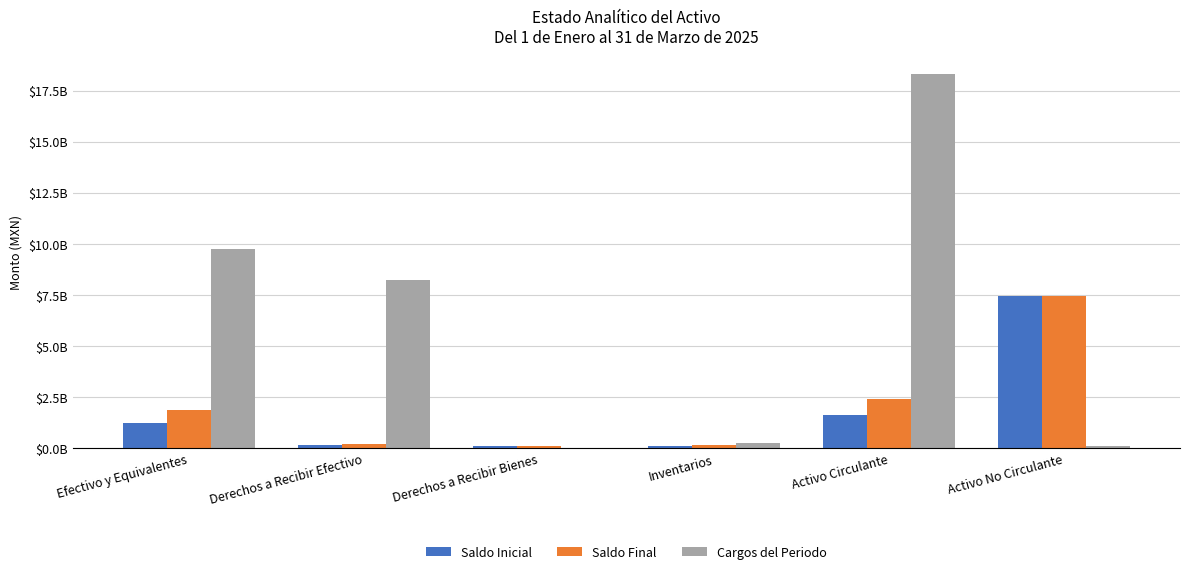

What is the average value of the Saldo Final series?

2.0